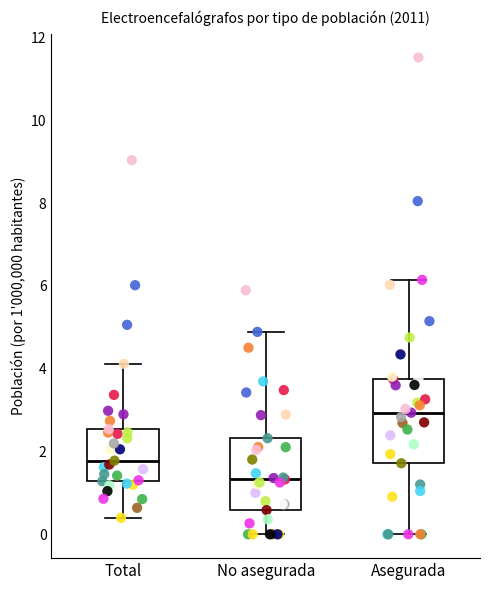

Reading left to right, transcribe this box plot: for each box, give where its median line is, the range the box spans, and where its two whiskers end, as read against the y-axis. The values are not printed on the chart, so give them approximately, as read against the axis.

Total: median 1.8, box 1.2 to 2.6, whiskers 0.4 to 4.2
No asegurada: median 1.4, box 0.6 to 2.4, whiskers 0.0 to 4.8
Asegurada: median 3.0, box 1.8 to 3.8, whiskers 0.0 to 6.2